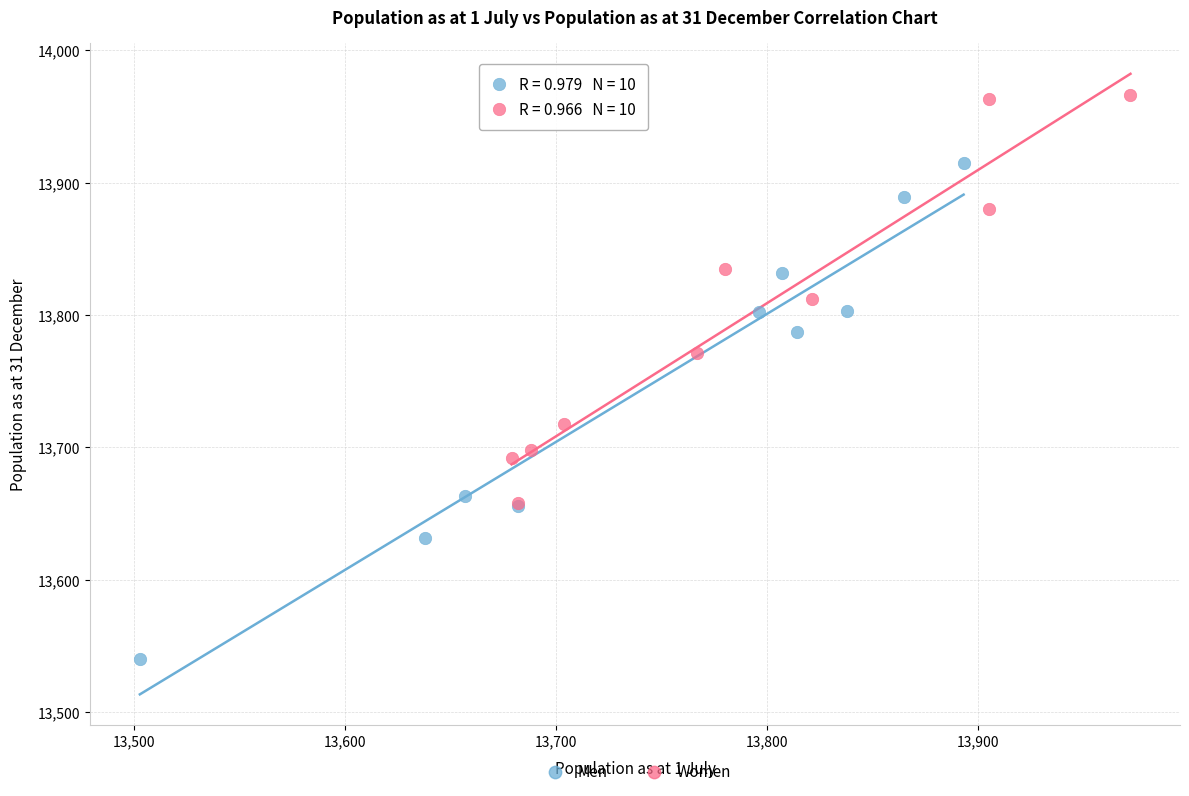

Which series reaches the minimum Y coordinate?

Men